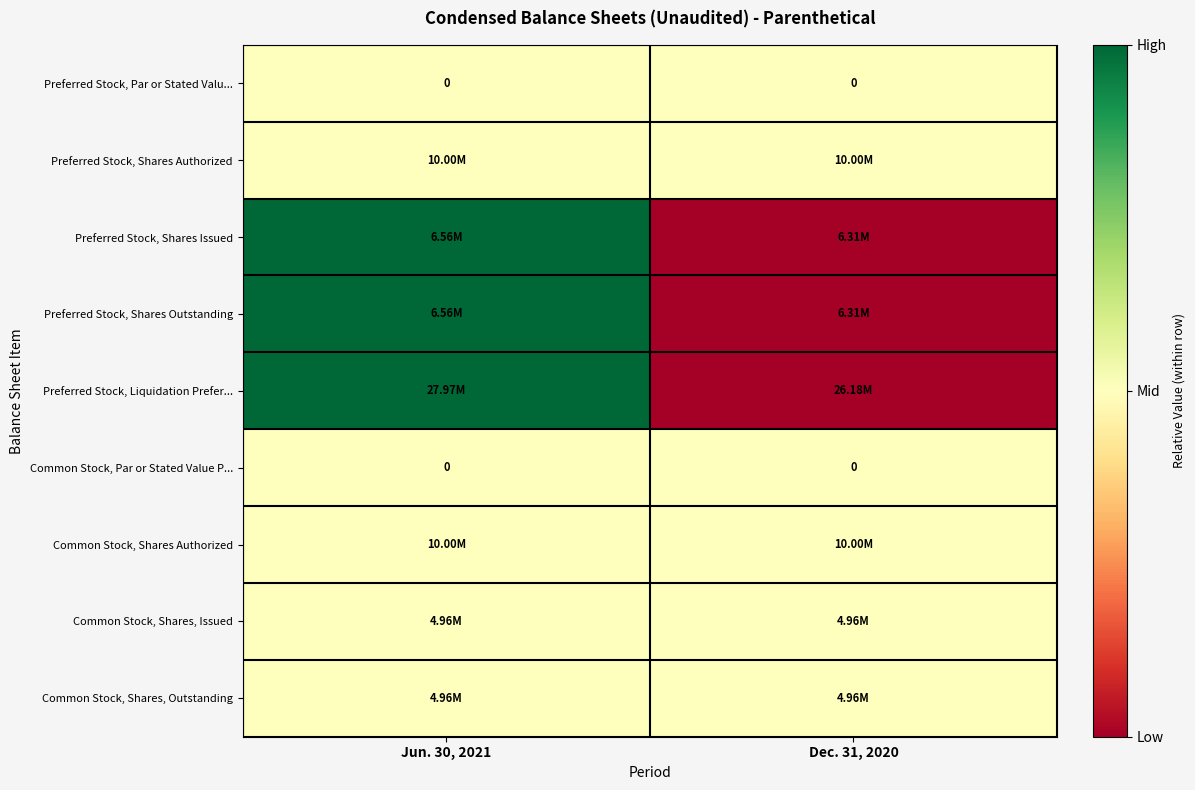

The Preferred Stock, Shares Outstanding series shows 1.6 at Jun. 30, 2021. True or false?

False